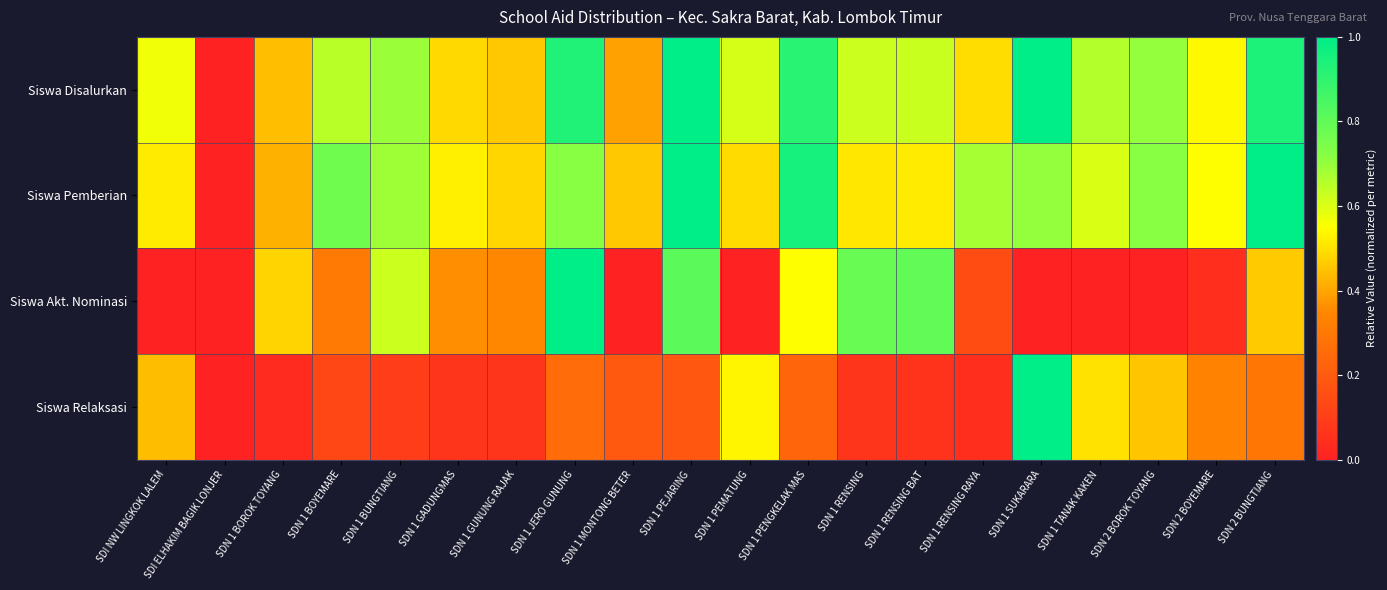

Which series changed the most between SDN 1 GADUNGMAS and SDN 1 PENGKELAK MAS?

Siswa Pemberian